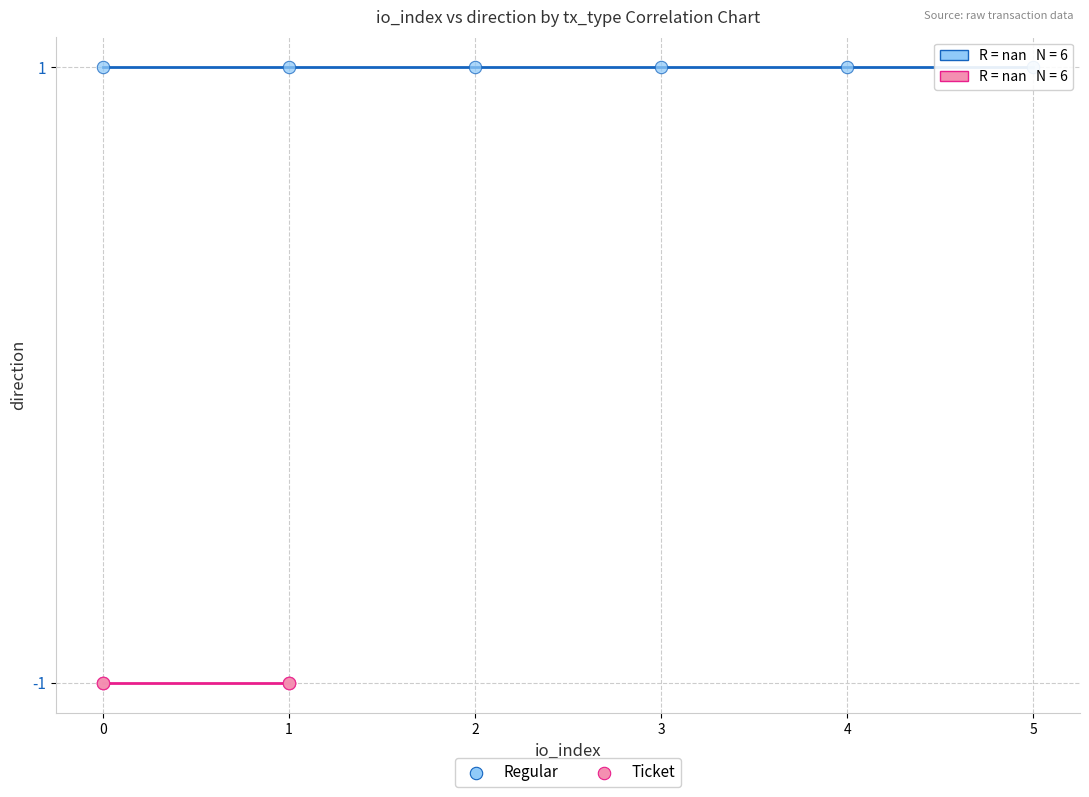

Which series contains the lowest Y value?

Ticket